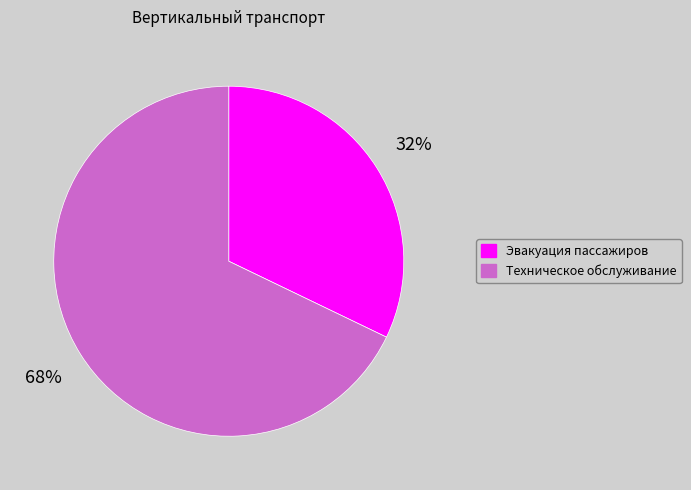

To the nearest percent, what is the average slice percentage?

50%